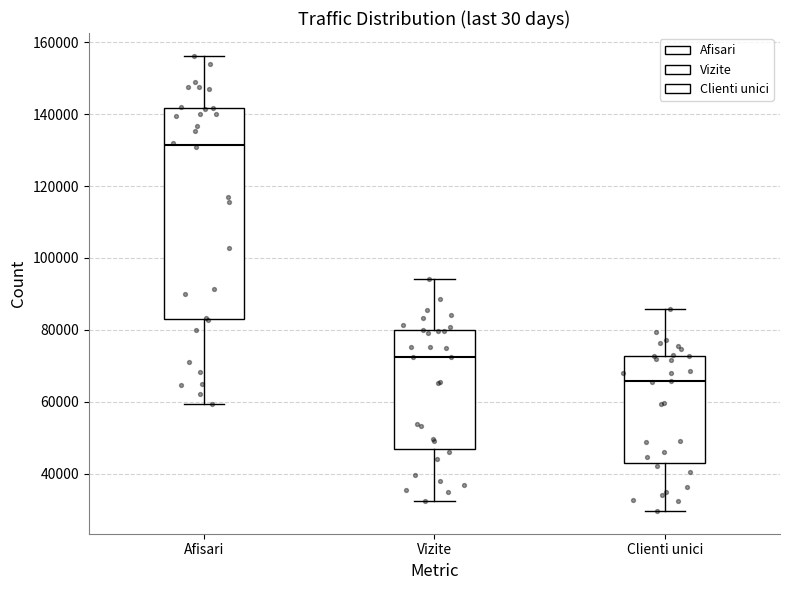

Where is the upper edge of the box for Vizite on the y-axis? The values are not printed on the chart, so give them approximately, as read against the axis.

80000